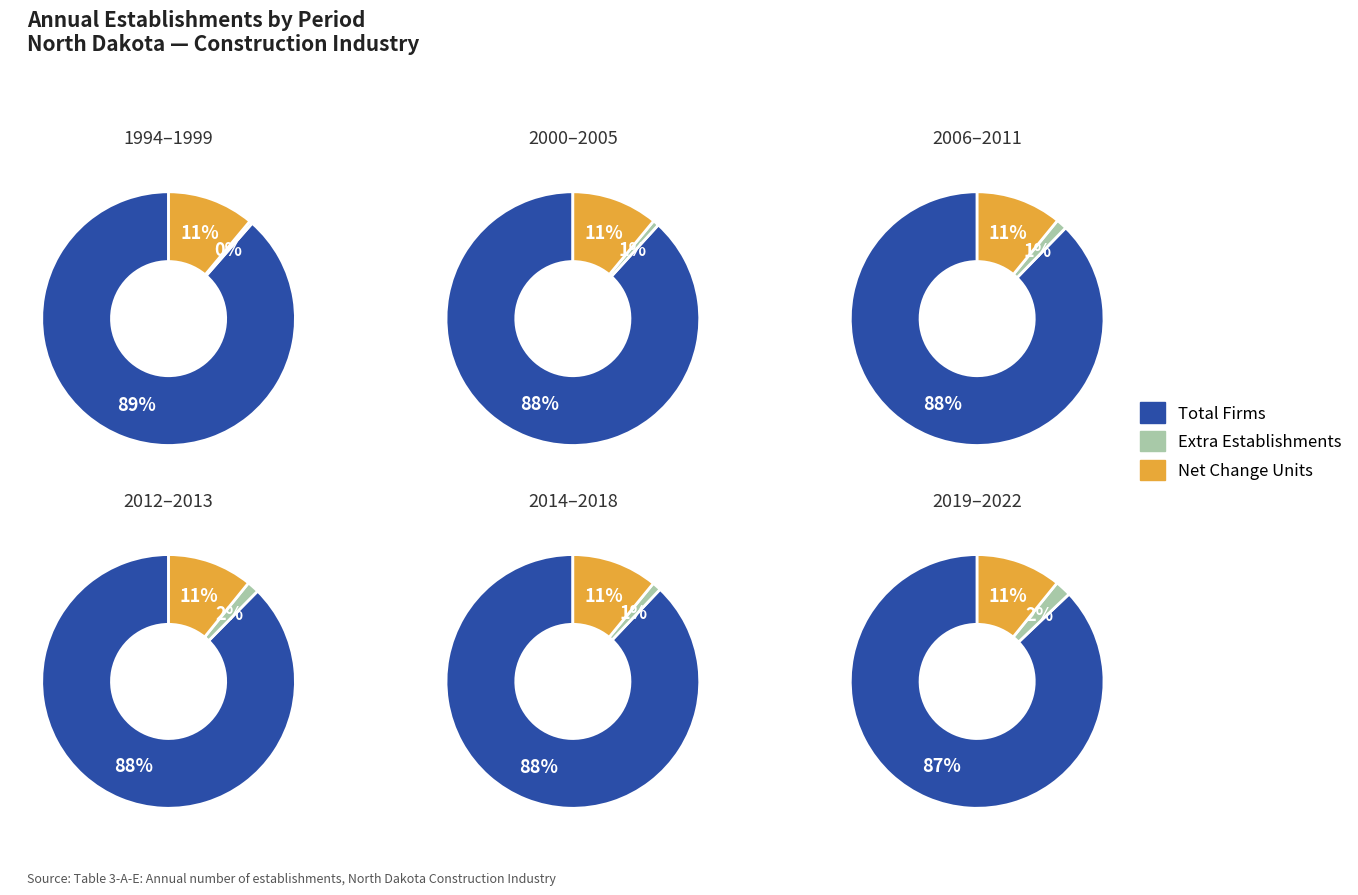

How many segments does this pie chart have?

3